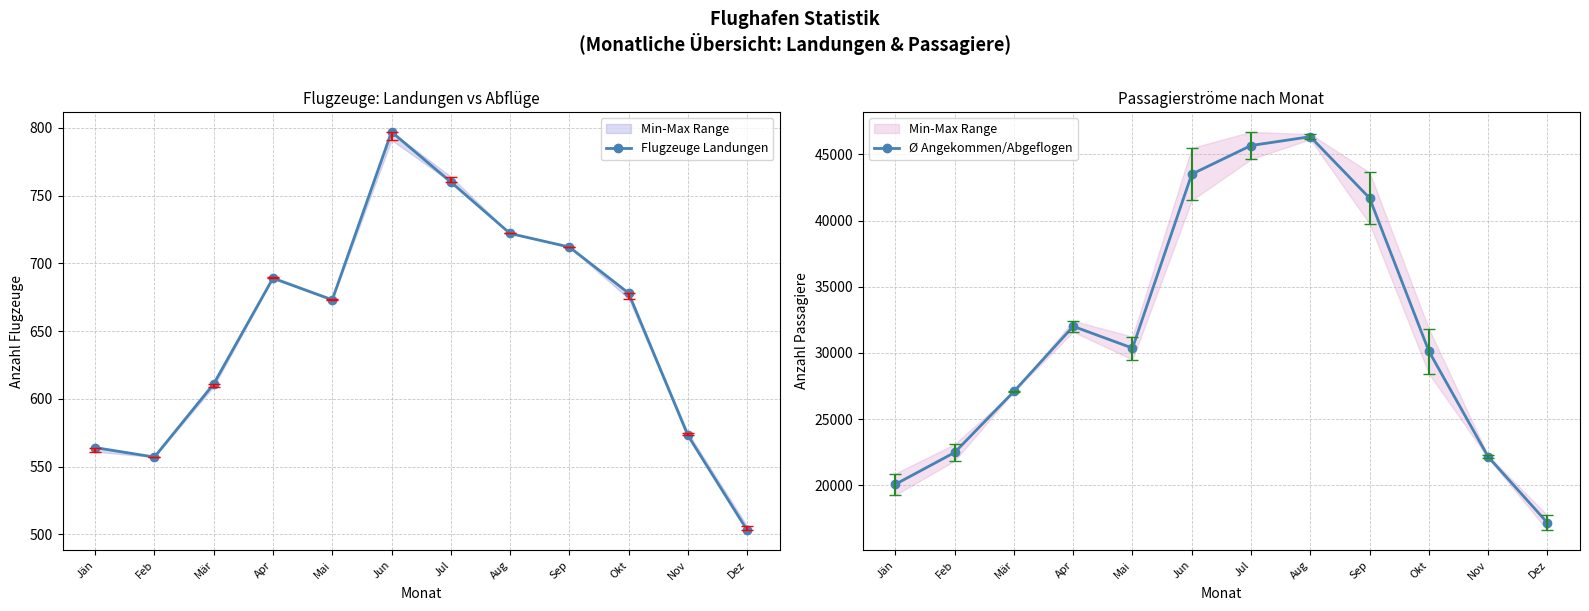

True or false: Ø Angekommen/Abgeflogen and Flugzeuge Landungen intersect in this chart.

False